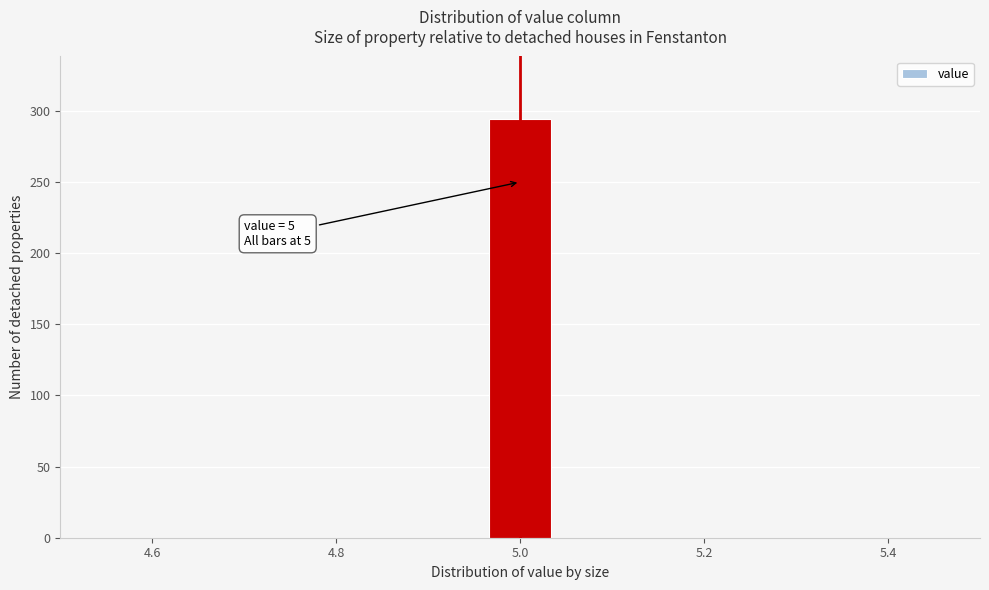

Read against the x-axis, roughly where is the centre of the tallest bar?

5.00